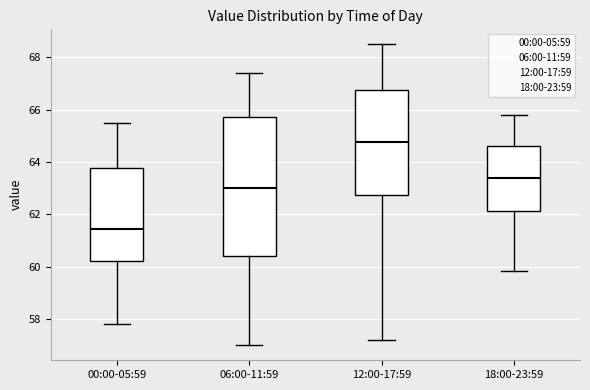

Reading left to right, transcribe this box plot: for each box, give where its median line is, the range the box spans, and where its two whiskers end, as read against the y-axis. The values are not printed on the chart, so give them approximately, as read against the axis.

00:00-05:59: median 61.4, box 60.2 to 63.8, whiskers 57.8 to 65.4
06:00-11:59: median 63.0, box 60.4 to 65.8, whiskers 57.0 to 67.4
12:00-17:59: median 64.8, box 62.8 to 66.8, whiskers 57.2 to 68.6
18:00-23:59: median 63.4, box 62.2 to 64.6, whiskers 59.8 to 65.8